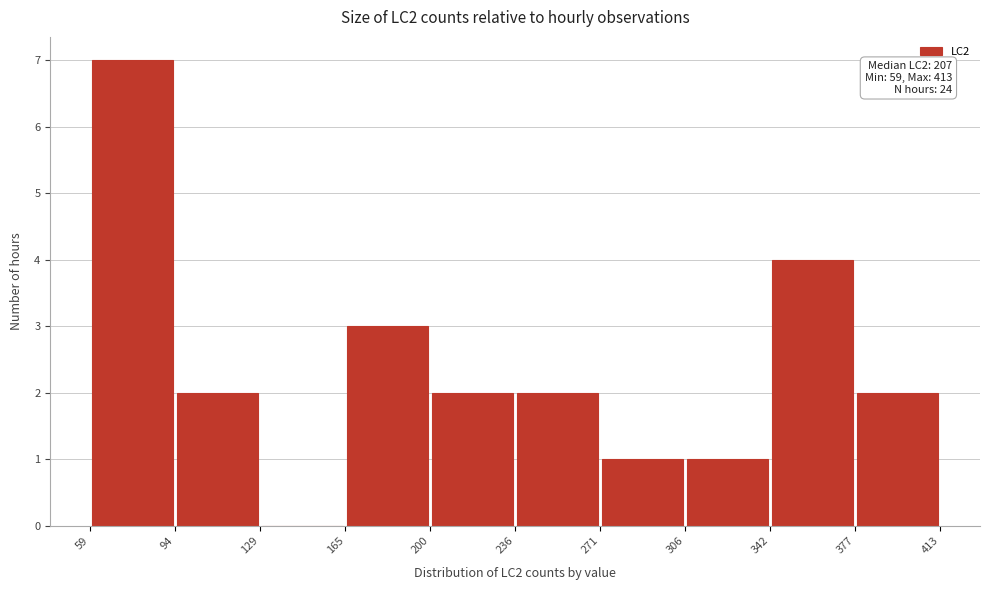

Which range on the x-axis has the tallest bar?

59 to 94